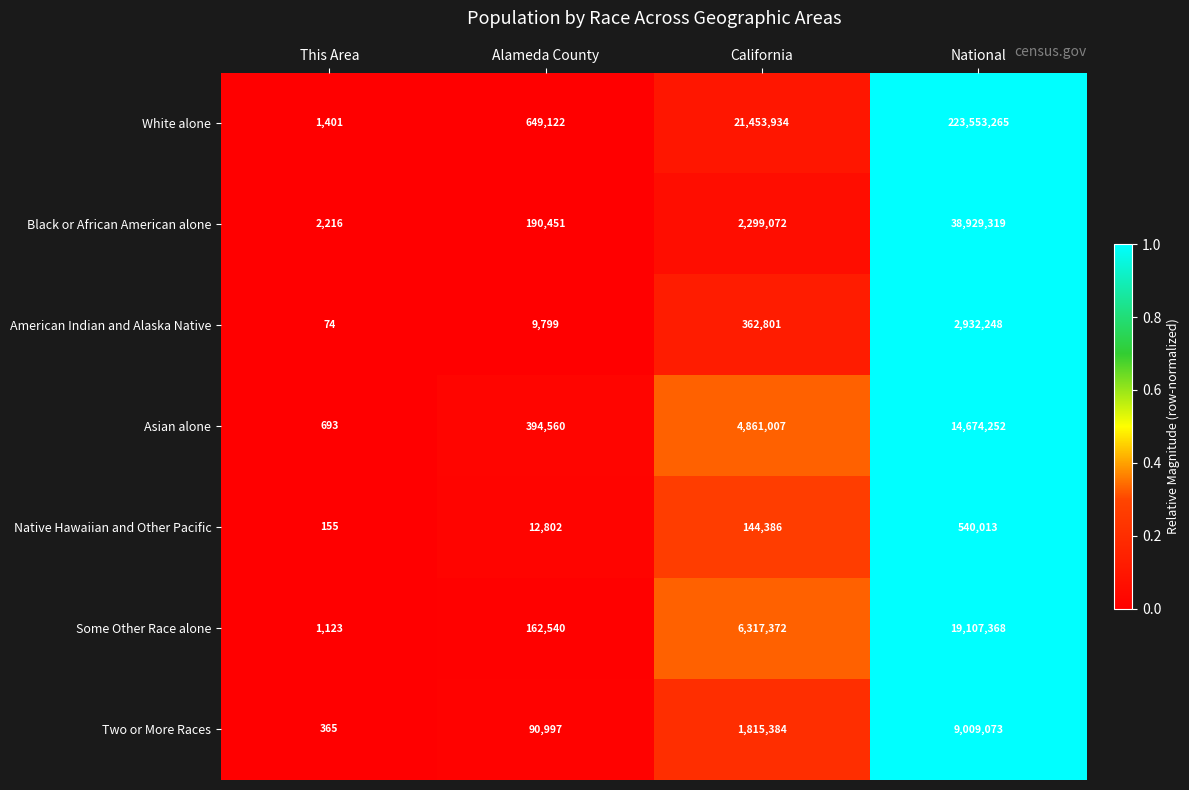

Is it true that Two or More Races equals 116 at This Area?

False